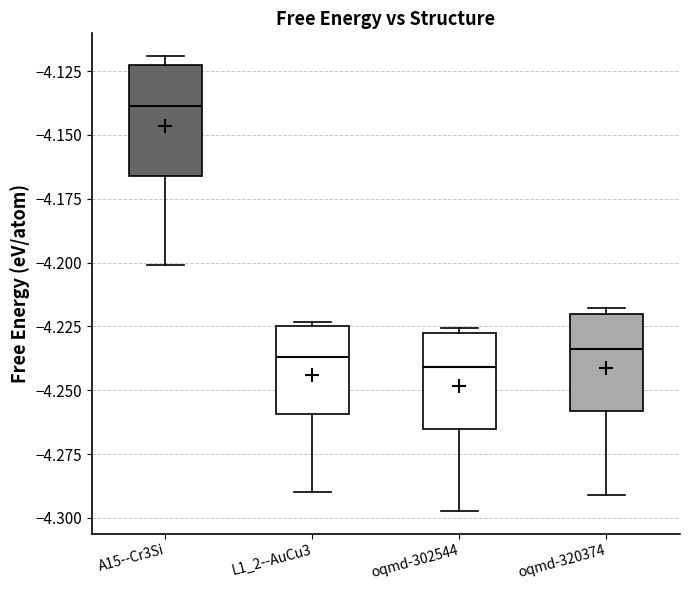

Reading left to right, transcribe this box plot: for each box, give where its median line is, the range the box spans, and where its two whiskers end, as read against the y-axis. The values are not printed on the chart, so give them approximately, as read against the axis.

A15--Cr3Si: median -4.140, box -4.165 to -4.120, whiskers -4.200 to -4.120 (just above the box's upper edge)
L1_2--AuCu3: median -4.235, box -4.260 to -4.225, whiskers -4.290 to -4.225 (just above the box's upper edge)
oqmd-302544: median -4.240, box -4.265 to -4.230, whiskers -4.295 to -4.225
oqmd-320374: median -4.235, box -4.260 to -4.220, whiskers -4.290 to -4.220 (just above the box's upper edge)